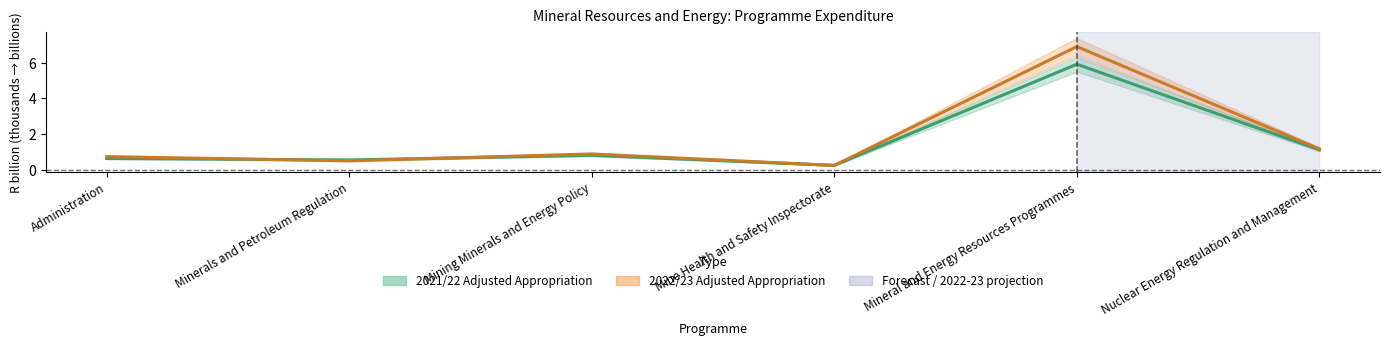

What is the label of the 1st point from the left?

Administration